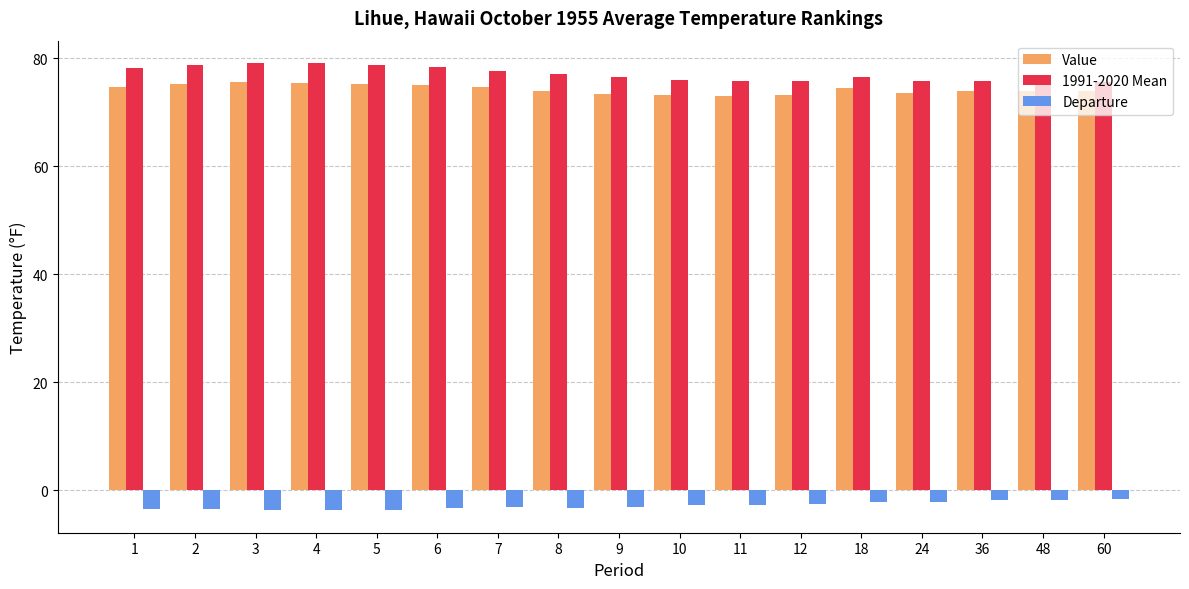

Rank the series by their maximum value, from lowest to highest.

Departure, Value, 1991-2020 Mean